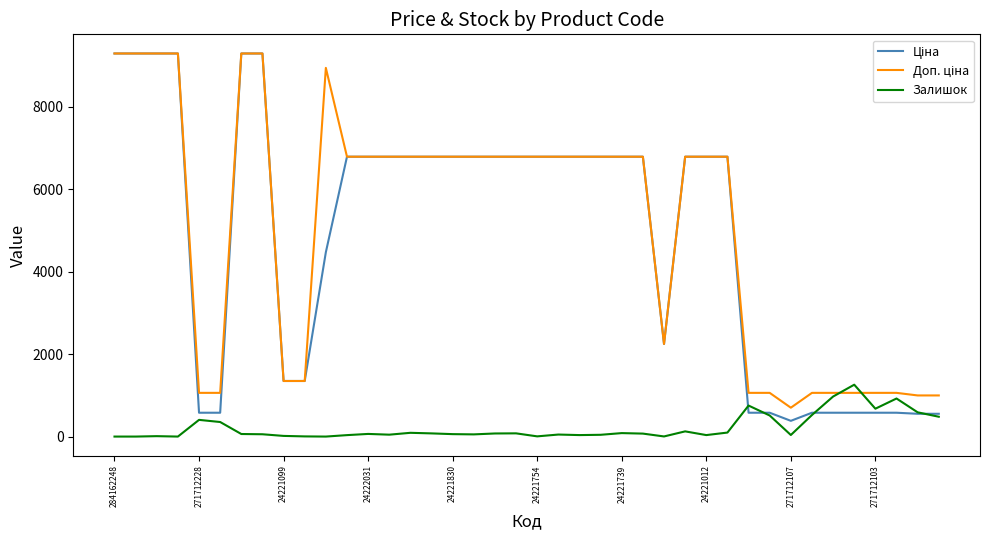

What is the maximum value for Залишок?

1258.0